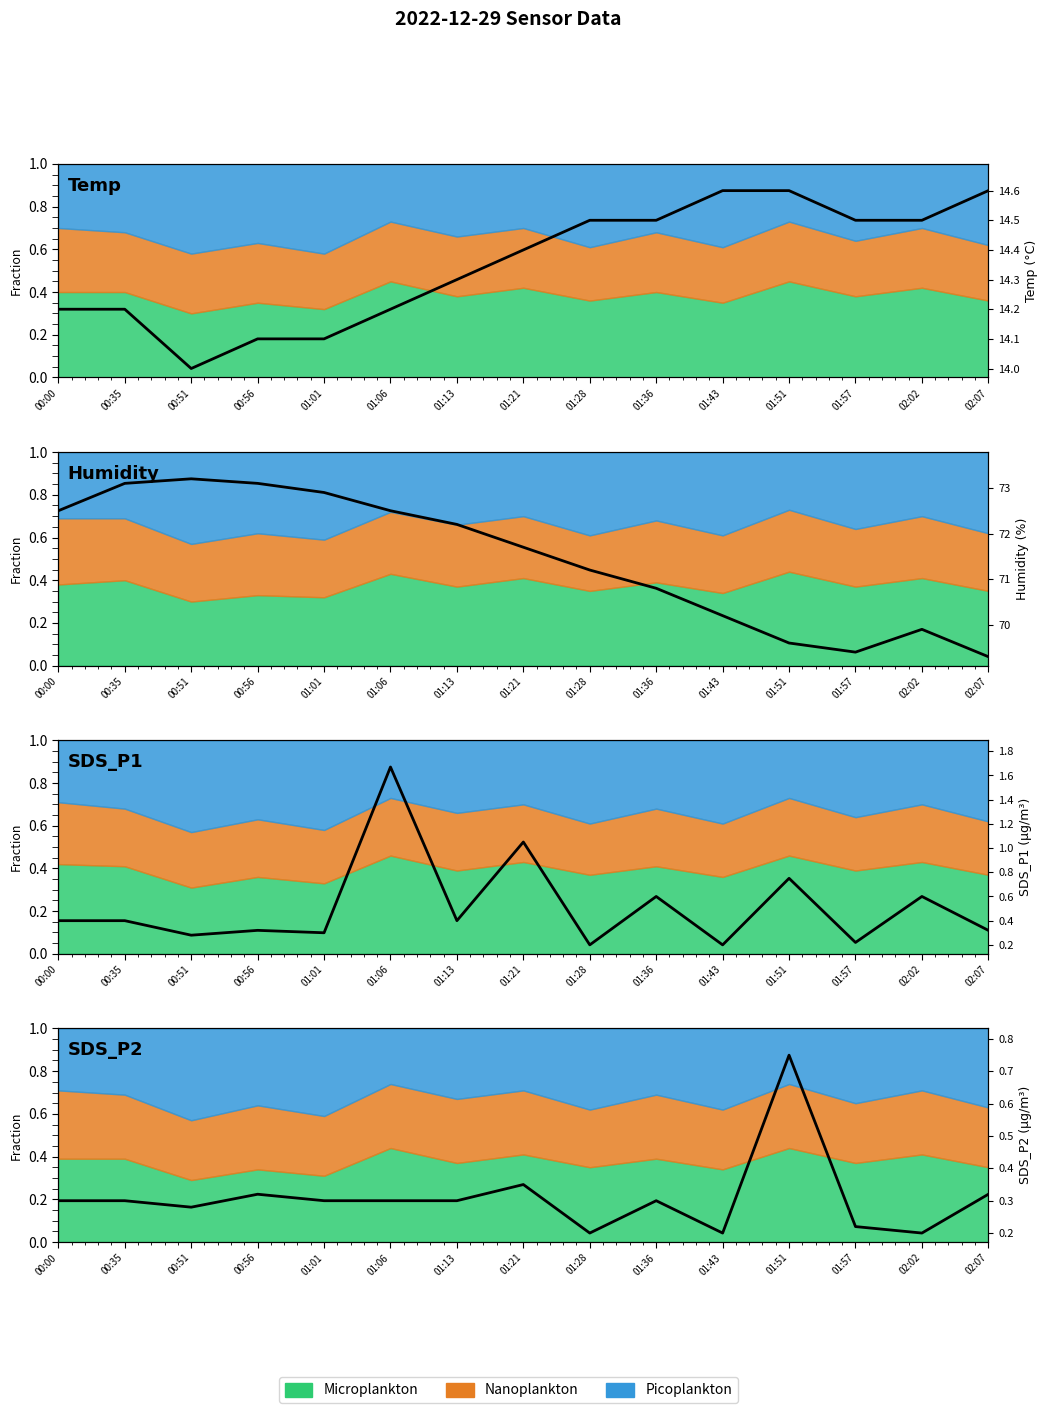

The value of Temp (°C) at 00:56 is 14.1. True or false?

True